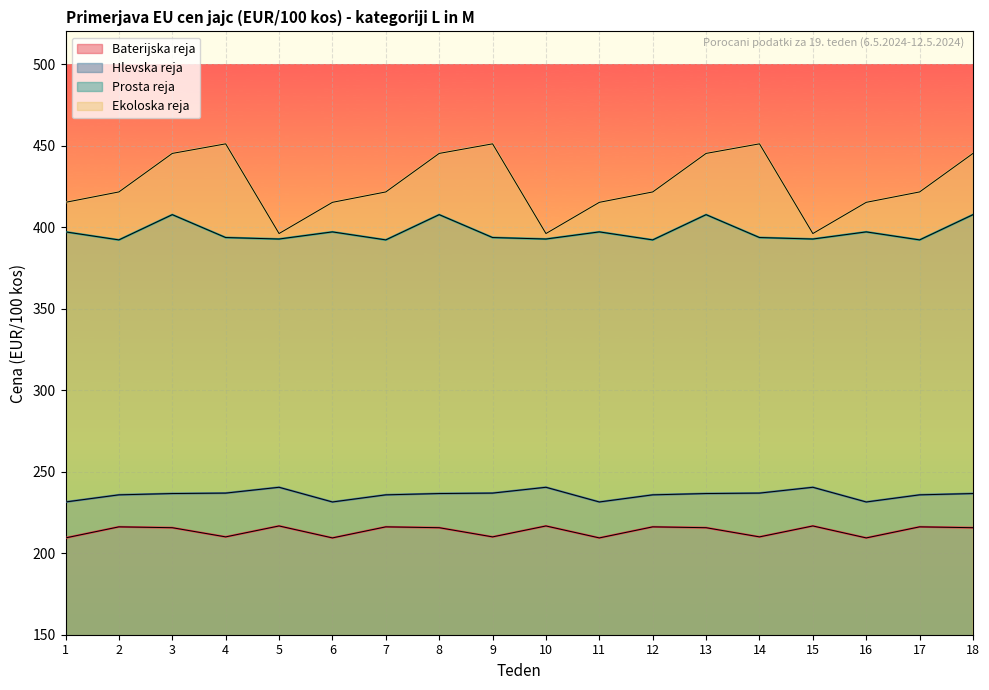

Where does the Baterijska reja series first go above 215?

2